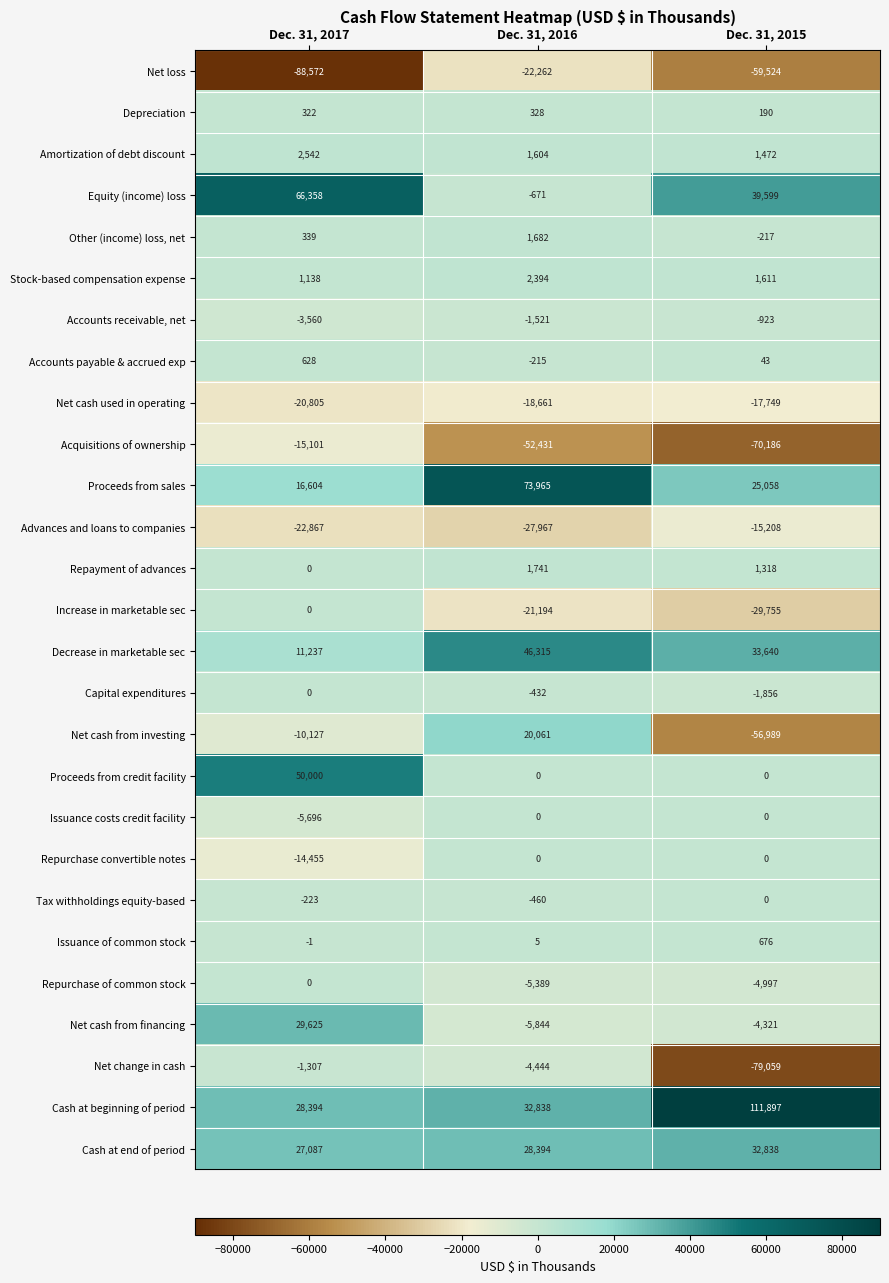

The value of Cash at end of period at Dec. 31, 2016 is 28394. True or false?

True